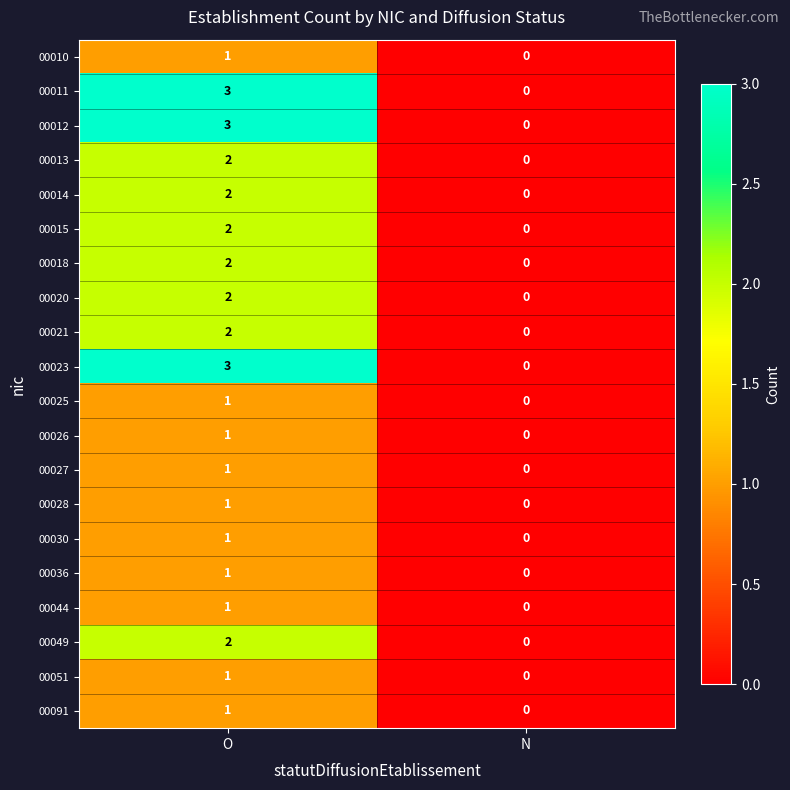

Is the value of 00010 at O greater than the value of 00011 at O?

No